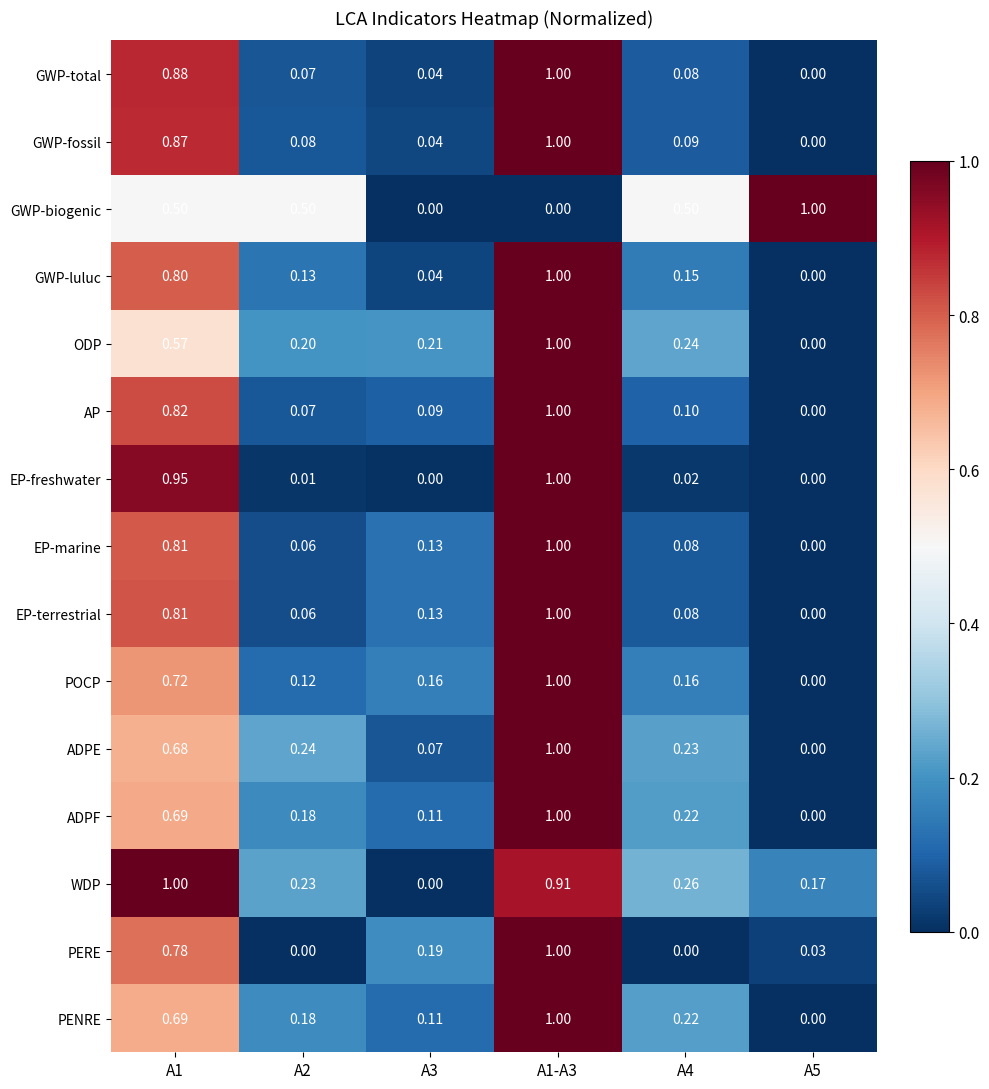

Which series changed the most between A3 and A1-A3?

EP-freshwater